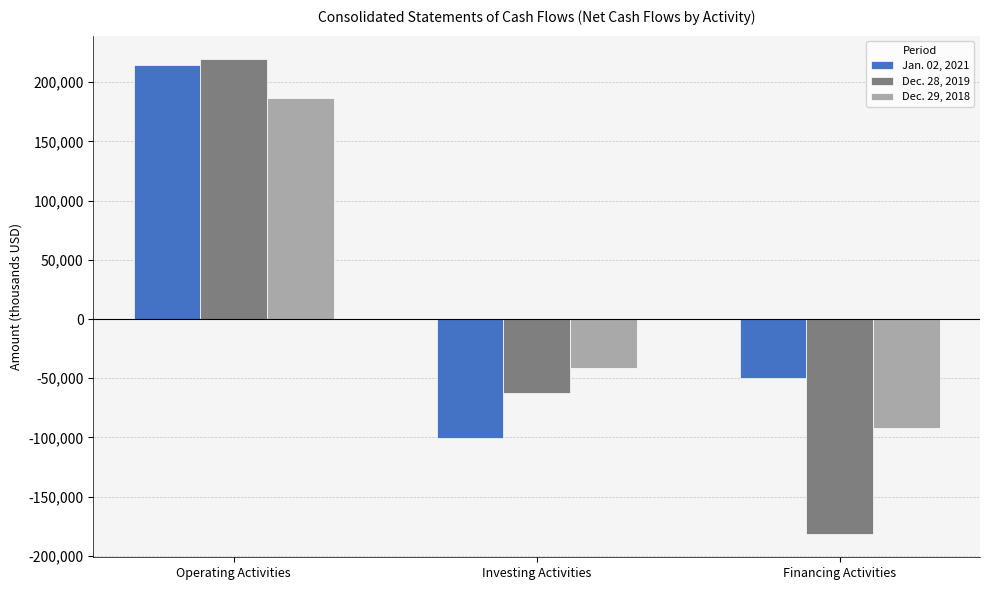

What is the label of the 2nd bar from the left?

Investing Activities